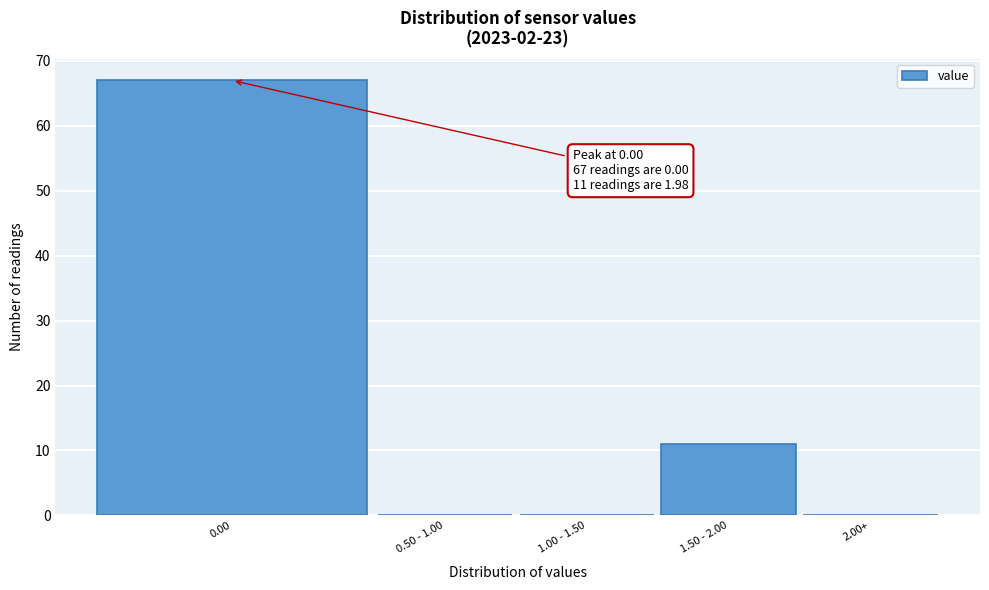

Reading left to right, list all the values displayed in this chart.

0.00=67	0.50 - 1.00=0	1.00 - 1.50=0	1.50 - 2.00=11	2.00+=0